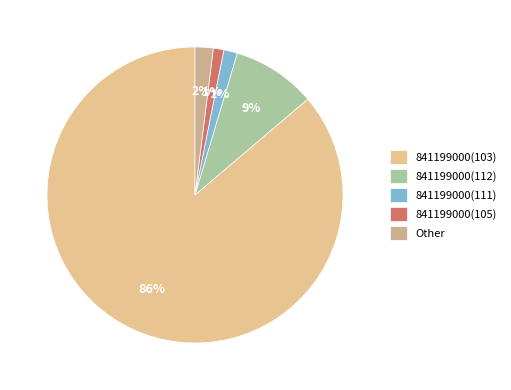

How many segments does this pie chart have?

5